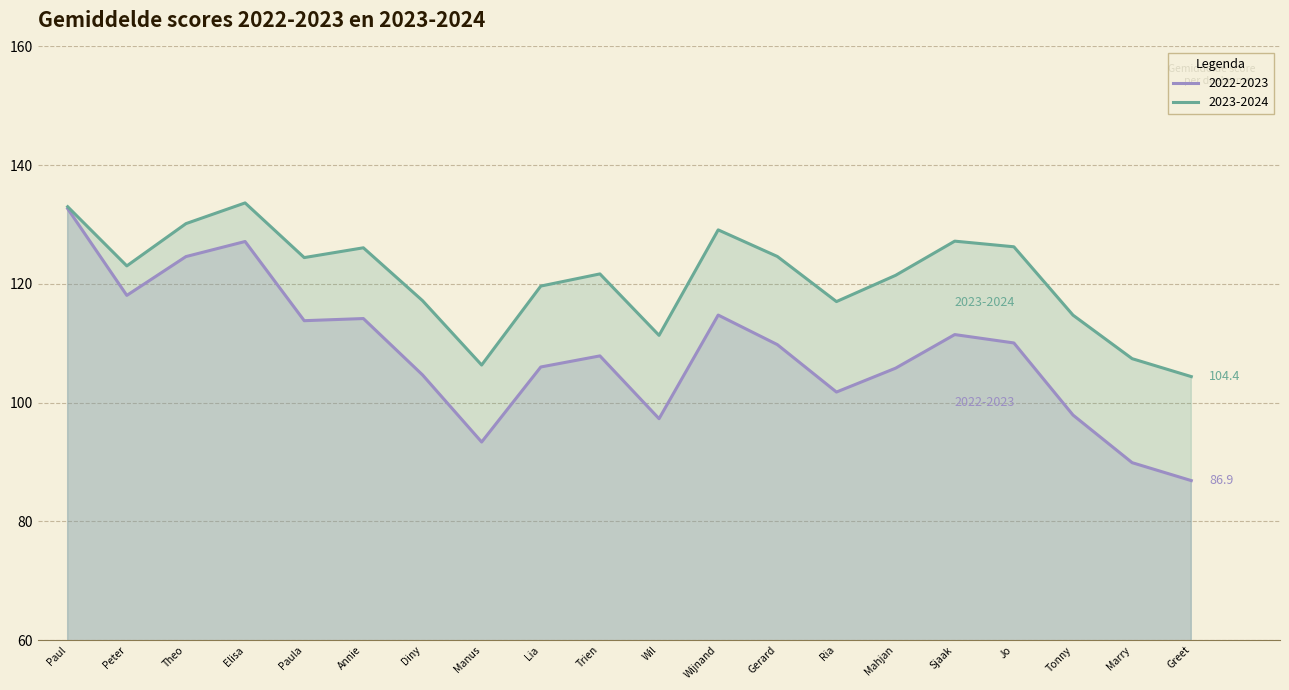

Reading right to left, transcribe all the data shown in this chart.

2022-2023: 86.9	89.9	97.9	110.0	111.5	105.8	101.8	109.8	114.8	97.3	107.9	106.0	93.4	104.7	114.2	113.8	127.1	124.6	118.1	132.7
2023-2024: 104.4	107.4	114.7	126.2	127.2	121.4	117.0	124.6	129.1	111.3	121.7	119.6	106.3	117.2	126.1	124.4	133.6	130.2	123.0	133.0